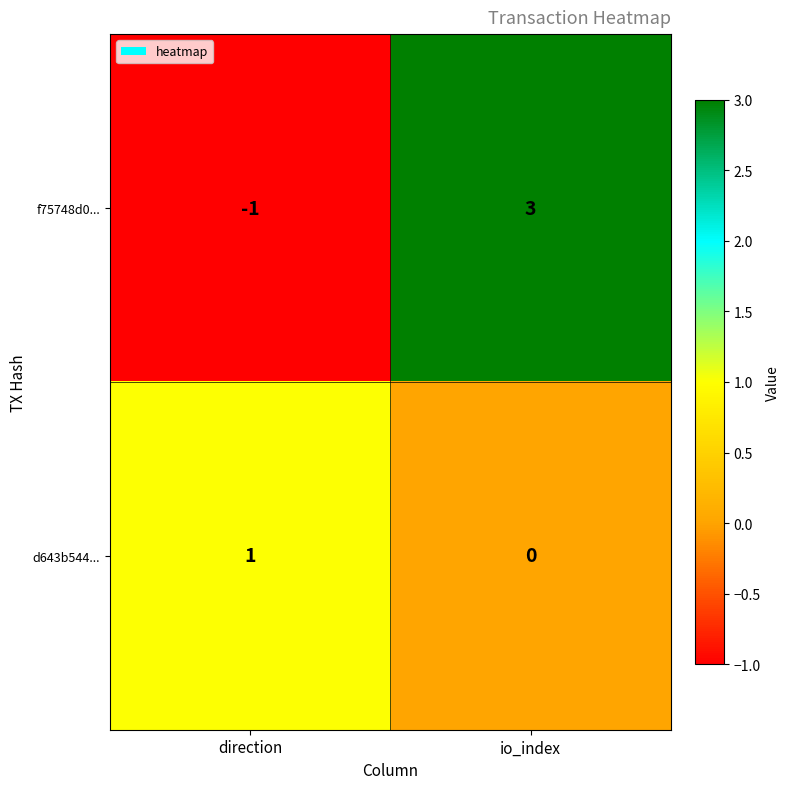

List the labels in order of d643b544... value, largest first.

direction, io_index